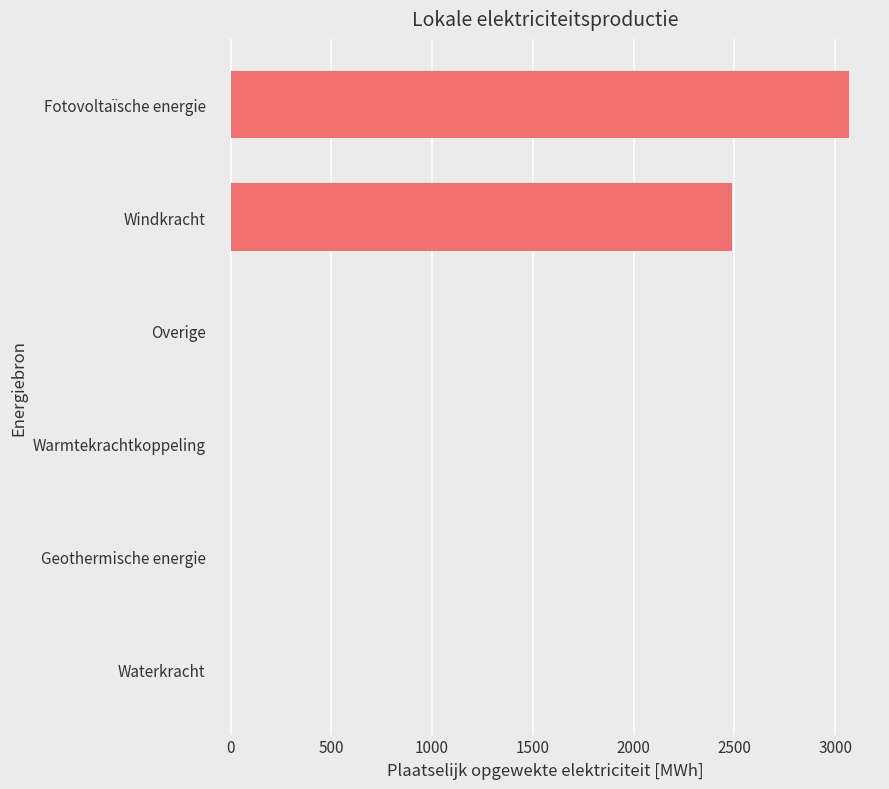

What is the greatest value displayed?

3068.9